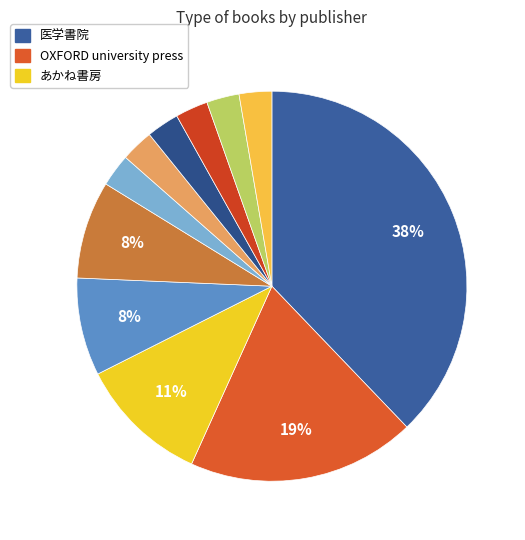

How many slices are in this pie chart?

11